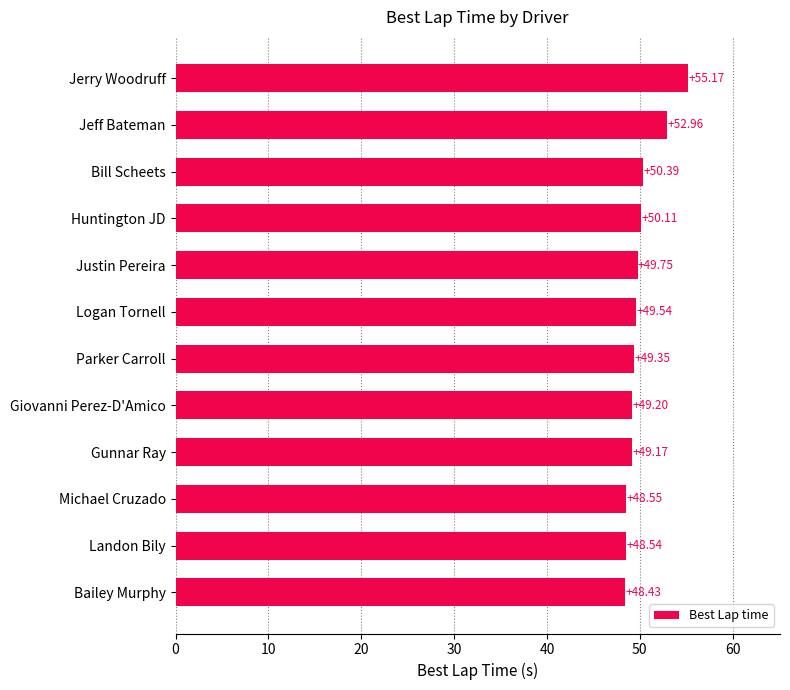

List the labels in order of value, smallest first.

Bailey Murphy, Landon Bily, Michael Cruzado, Gunnar Ray, Giovanni Perez-D'Amico, Parker Carroll, Logan Tornell, Justin Pereira, Huntington JD, Bill Scheets, Jeff Bateman, Jerry Woodruff